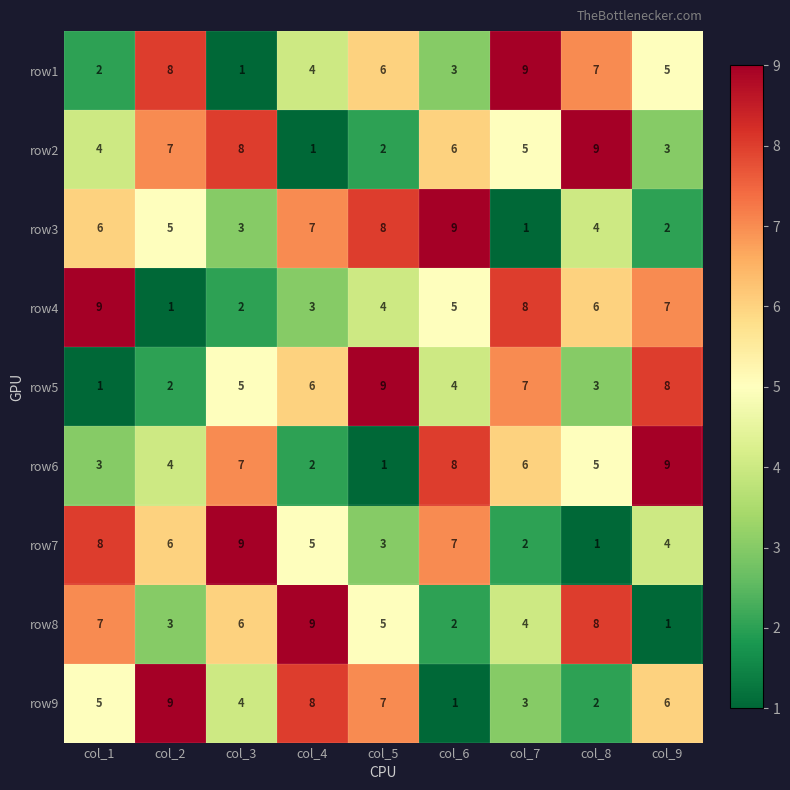

What is the total value across all series at col_9?

45